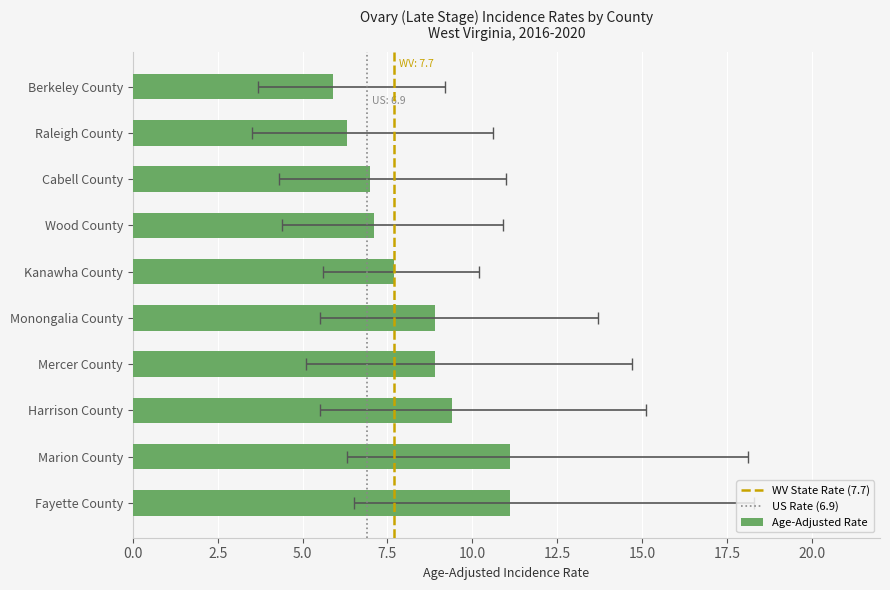

Reading right to left, what are all the values shown in this chart?

Berkeley County=5.9	Raleigh County=6.3	Cabell County=7.0	Wood County=7.1	Kanawha County=7.7	Monongalia County=8.9	Mercer County=8.9	Harrison County=9.4	Marion County=11.1	Fayette County=11.1